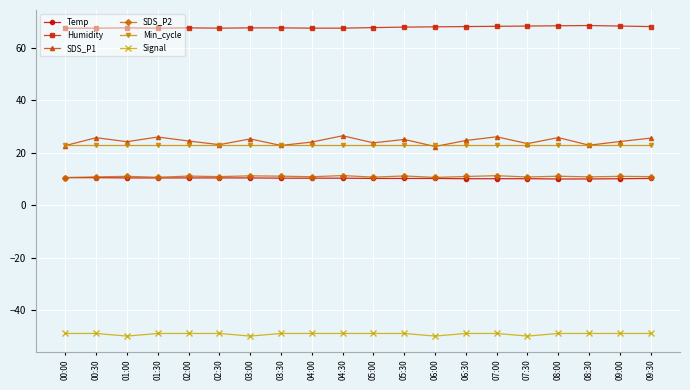

What is the approximate value of Humidity at 05:30?

68.0